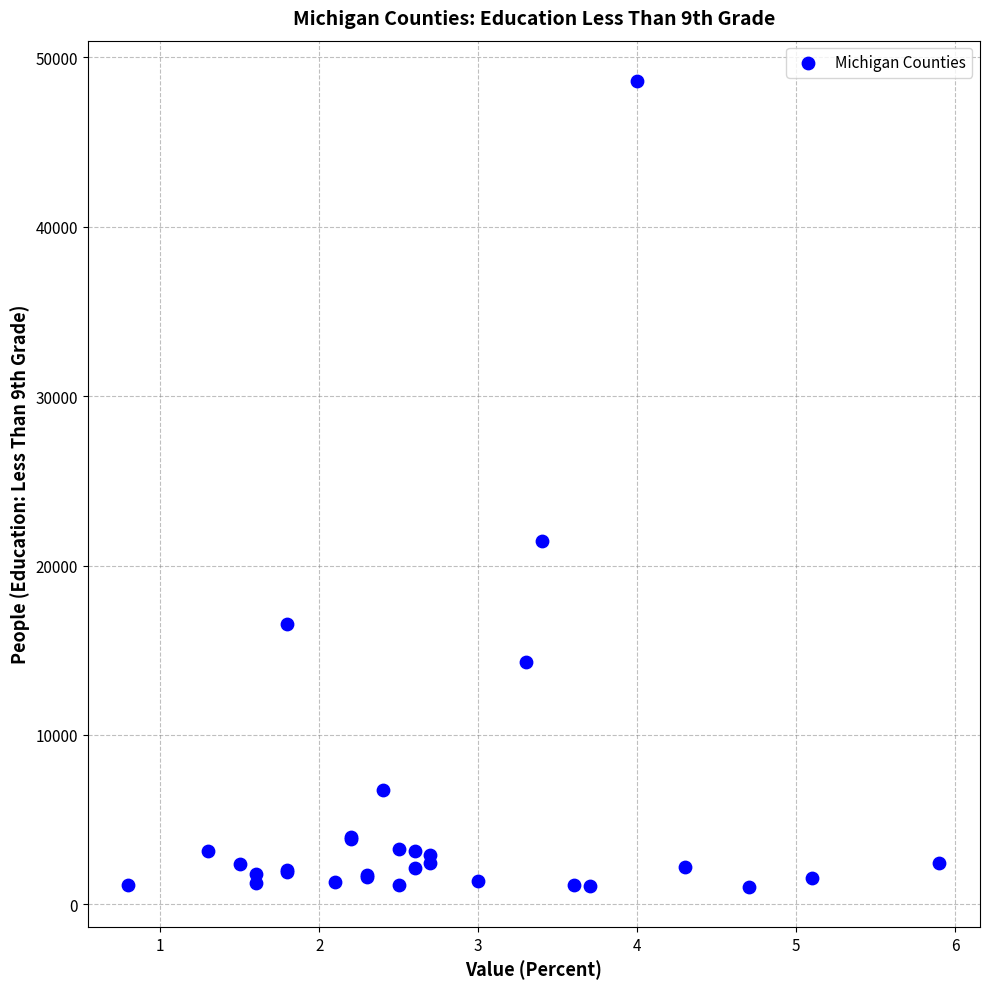

What Y value in the scatter plot is closest to 24825?

21454